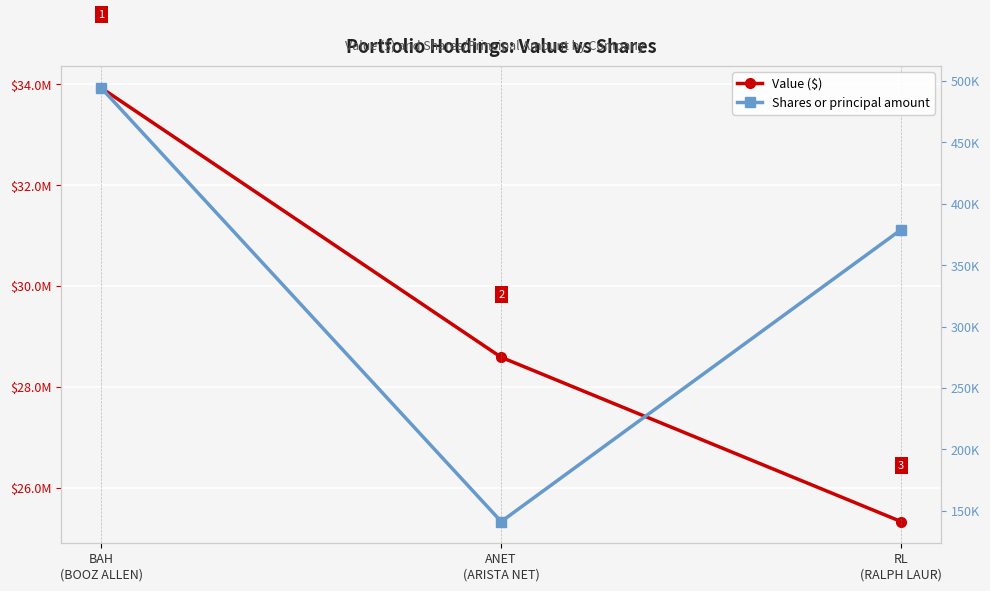

Between BAH
(BOOZ ALLEN) and ANET
(ARISTA NET), which series saw the biggest shift?

Value ($)